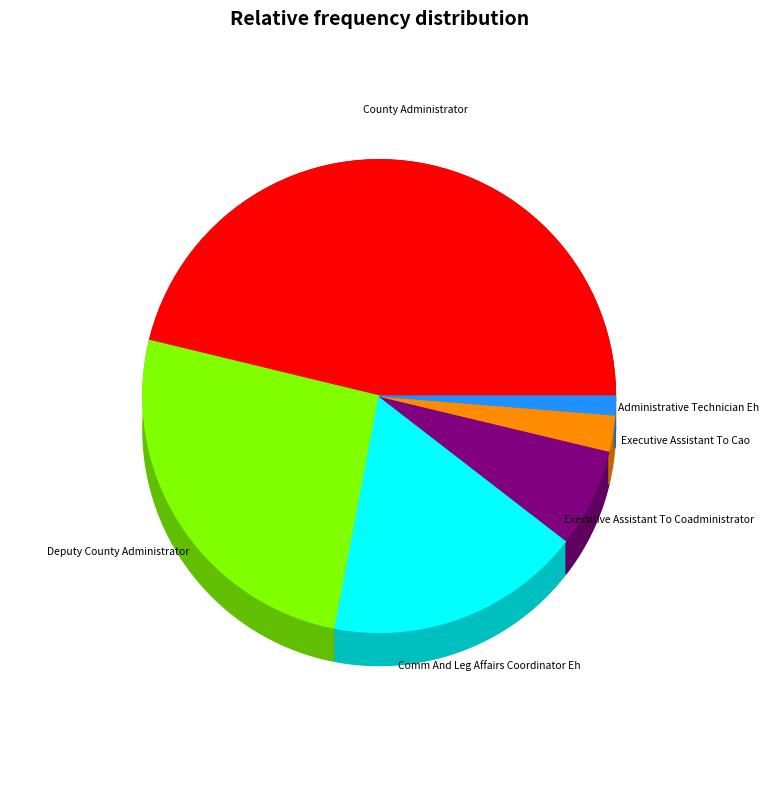

True or false: County Administrator accounts for 35% of the total.

False